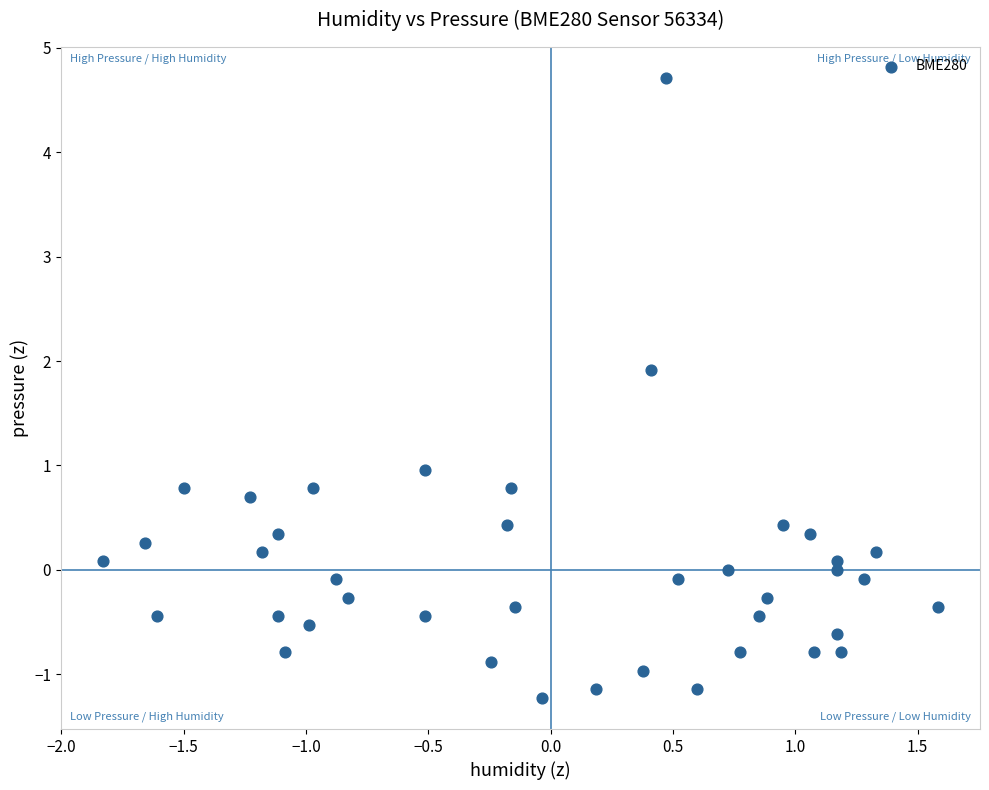

What is the range of Y values (max minus min)?

5.9